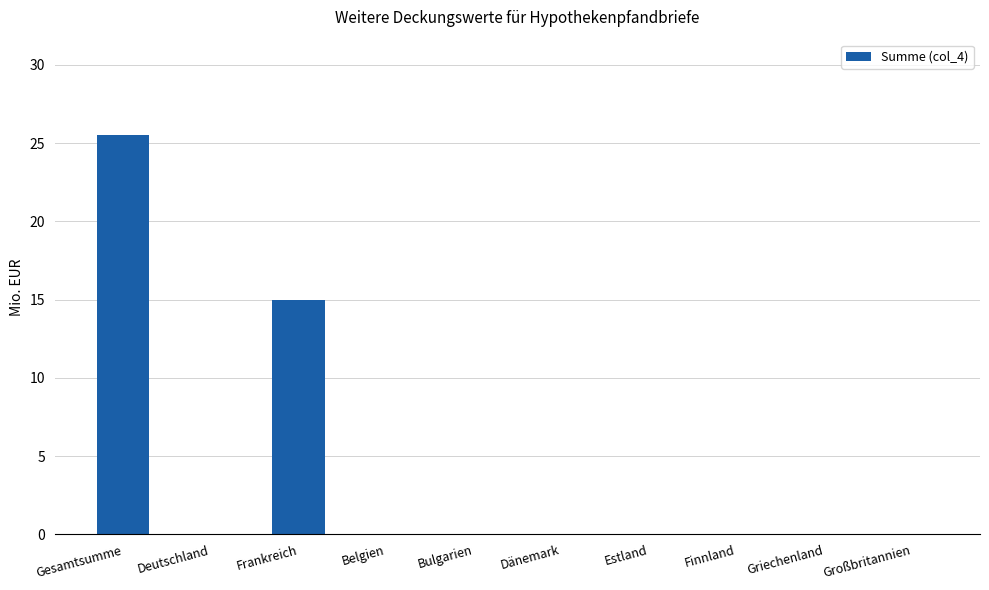

Reading left to right, what are all the values shown in this chart?

Gesamtsumme=25.5	Deutschland=0.0	Frankreich=15.0	Belgien=0.0	Bulgarien=0.0	Dänemark=0.0	Estland=0.0	Finnland=0.0	Griechenland=0.0	Großbritannien=0.0